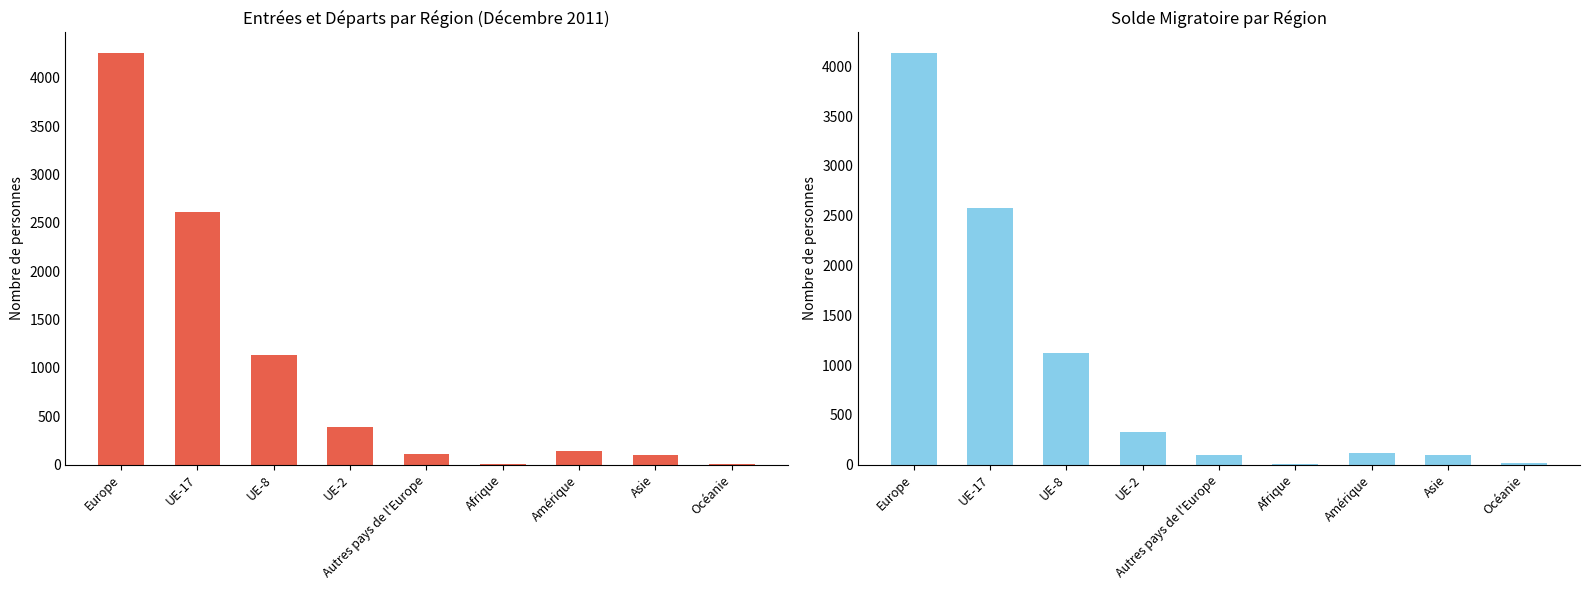

How many groups of bars are there?

9